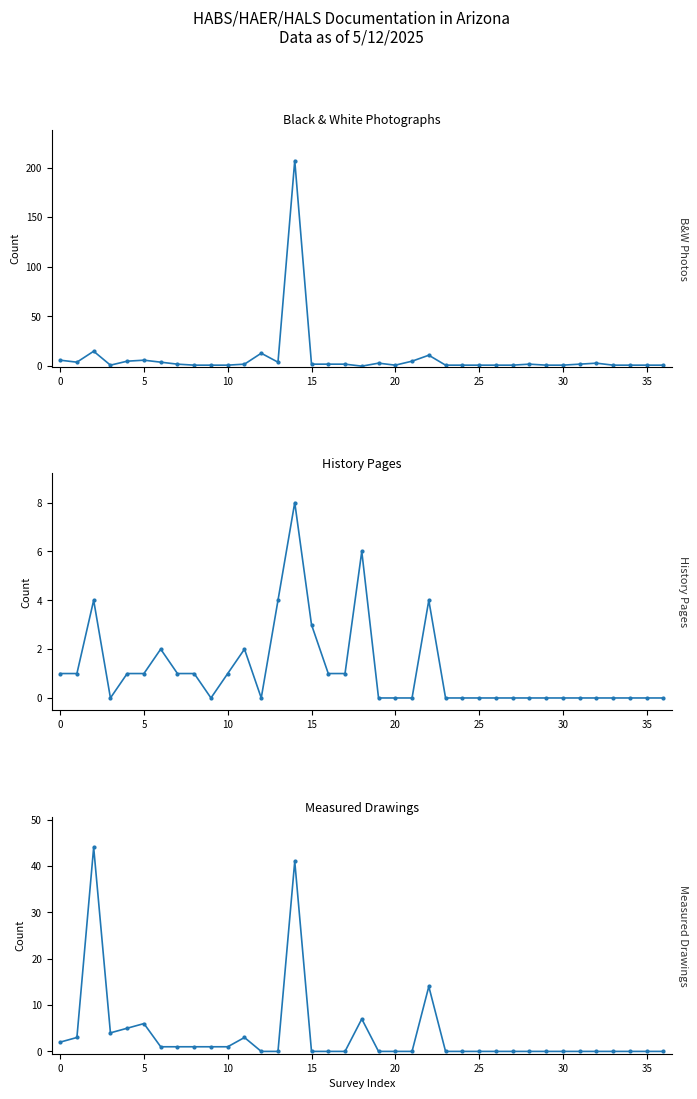

Between 12 and 20, which series saw the biggest shift?

Black & White Photographs